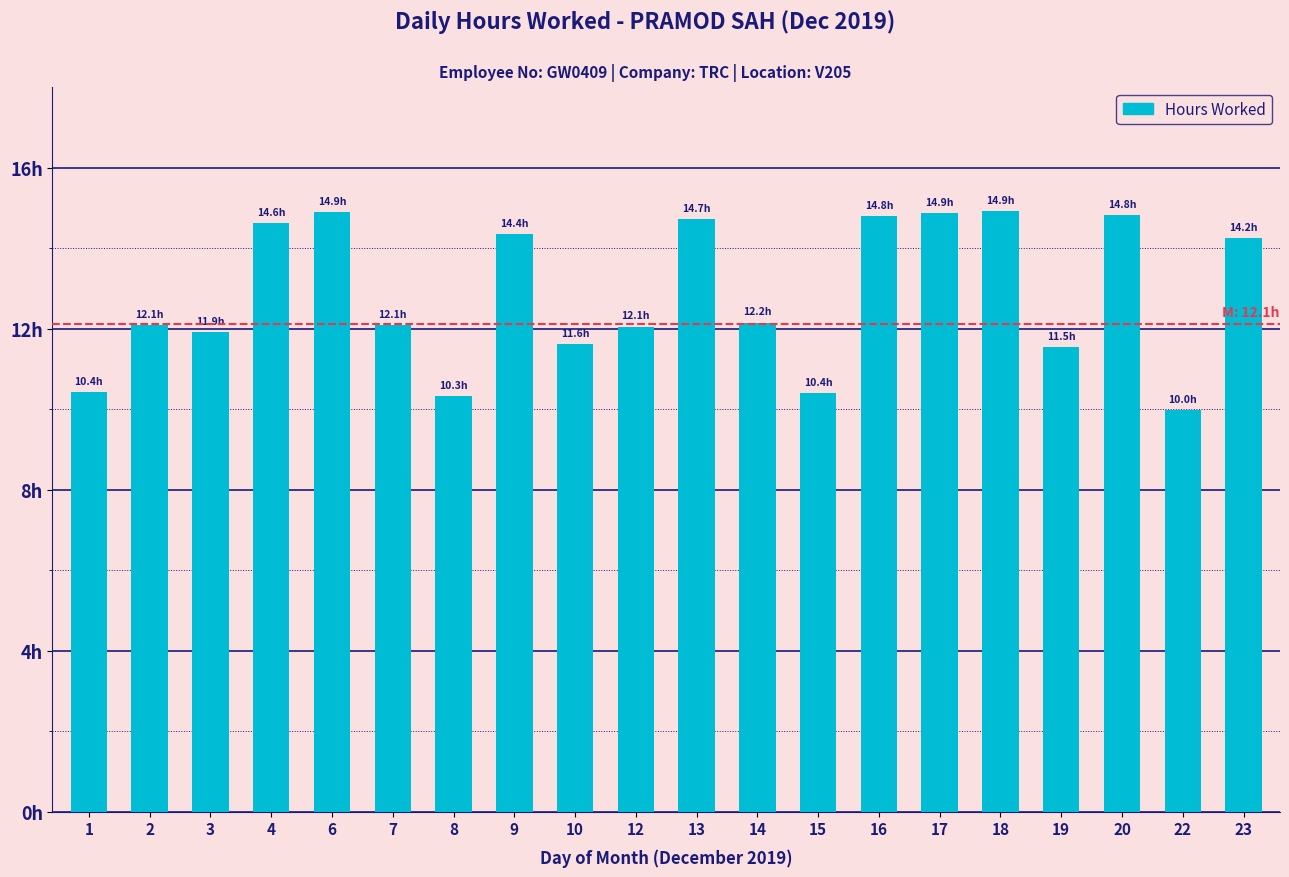

Which category has the highest value across all series?

18